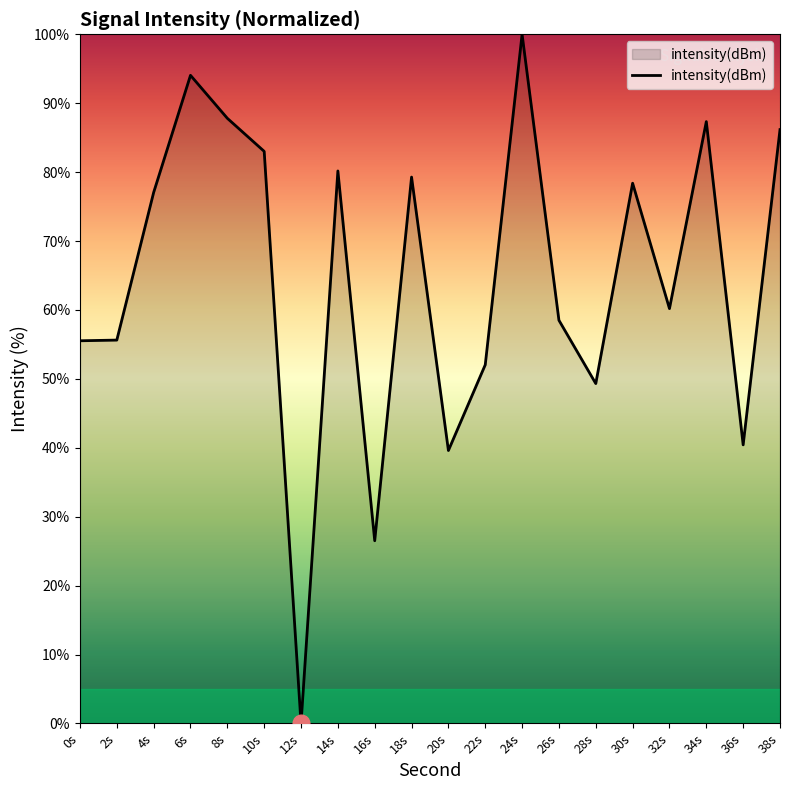

Count the number of data series in this chart.

1